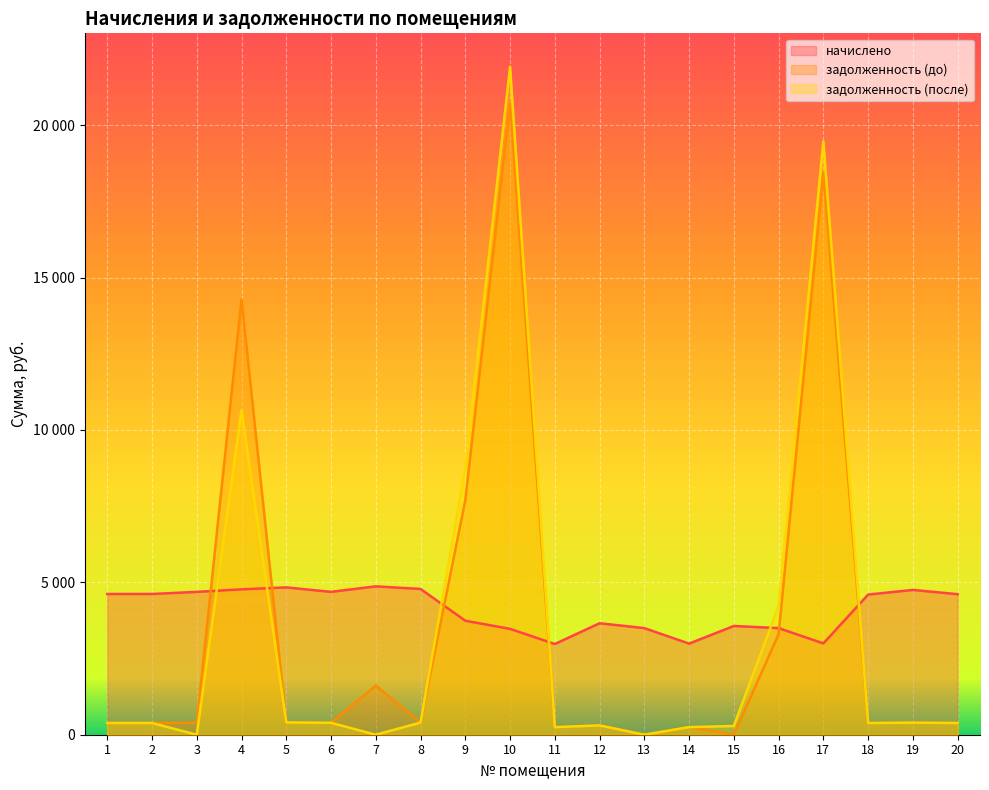

At which label does задолженность (после) reach its minimum?

3